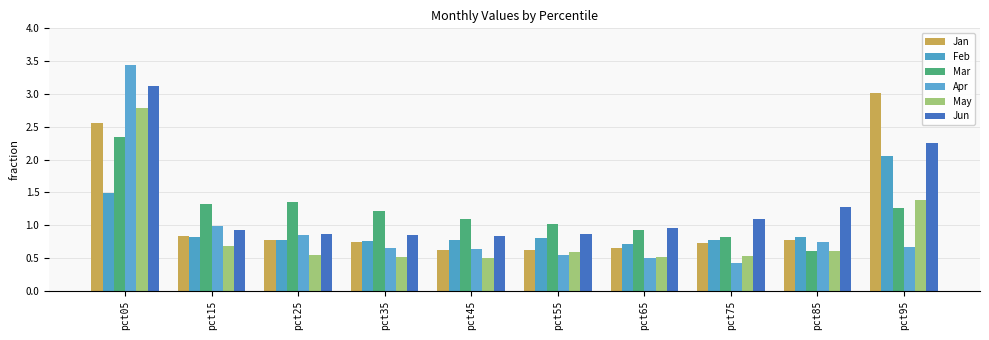

Between pct05 and pct15, which series saw the biggest shift?

Apr